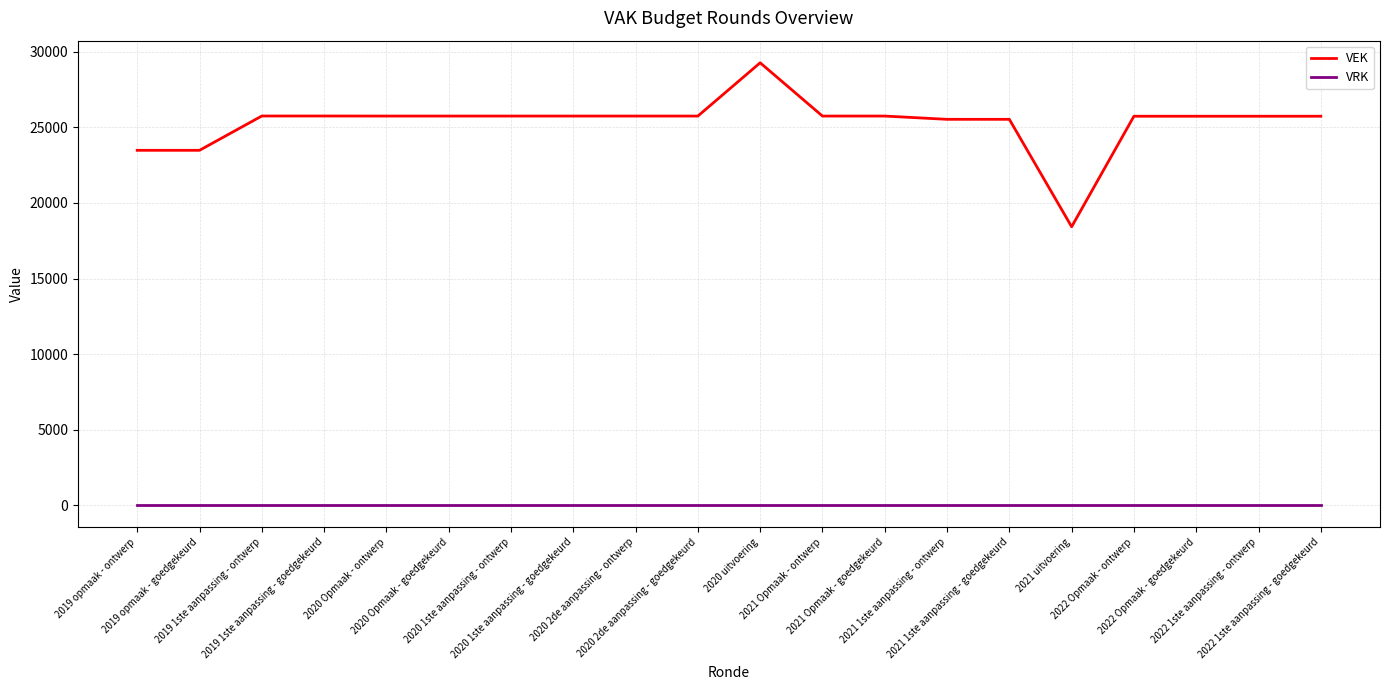

True or false: VRK and VEK cross at least once.

False